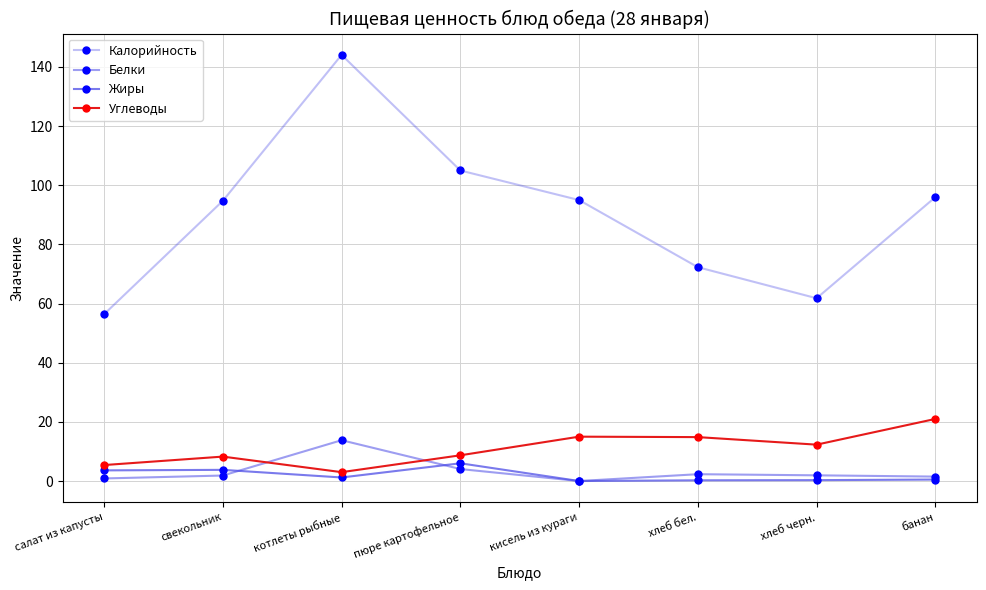

List the labels in order of Углеводы value, largest first.

банан, кисель из кураги, хлеб бел., хлеб черн., пюре картофельное, свекольник, салат из капусты, котлеты рыбные